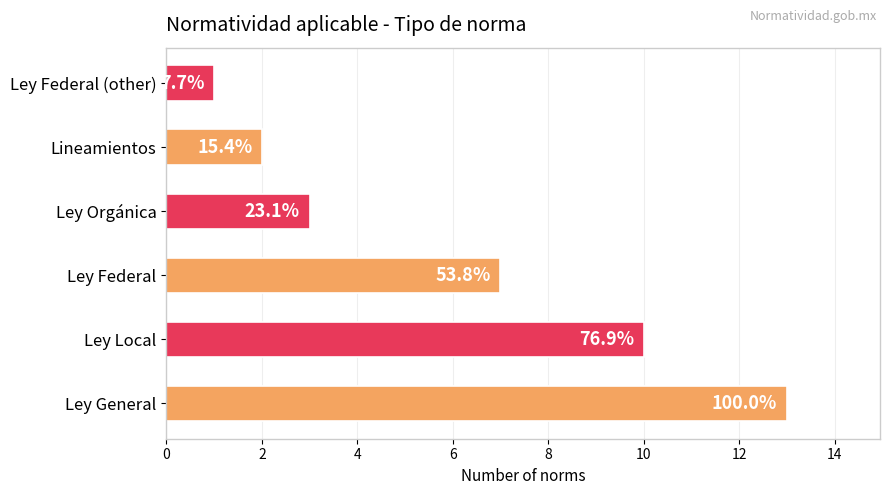

How many bars are there in total?

6